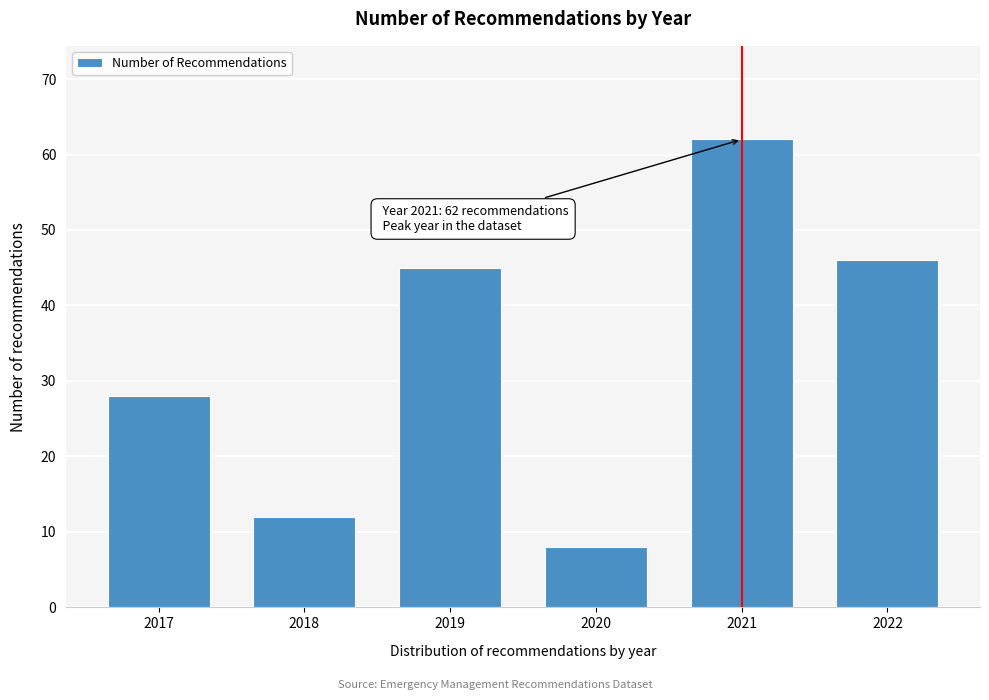

Reading right to left, what are all the values shown in this chart?

46	62	8	45	12	28